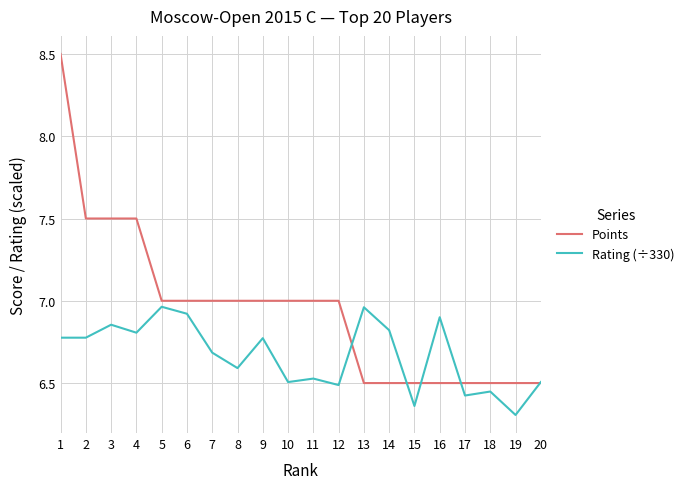

What is the difference between the maximum and second lowest values in the Rating (÷330) series?

0.6